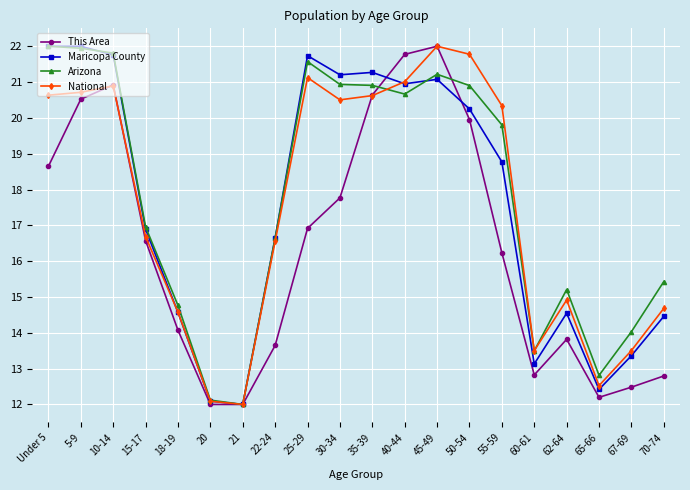

Where does the This Area series first go above 16?

Under 5